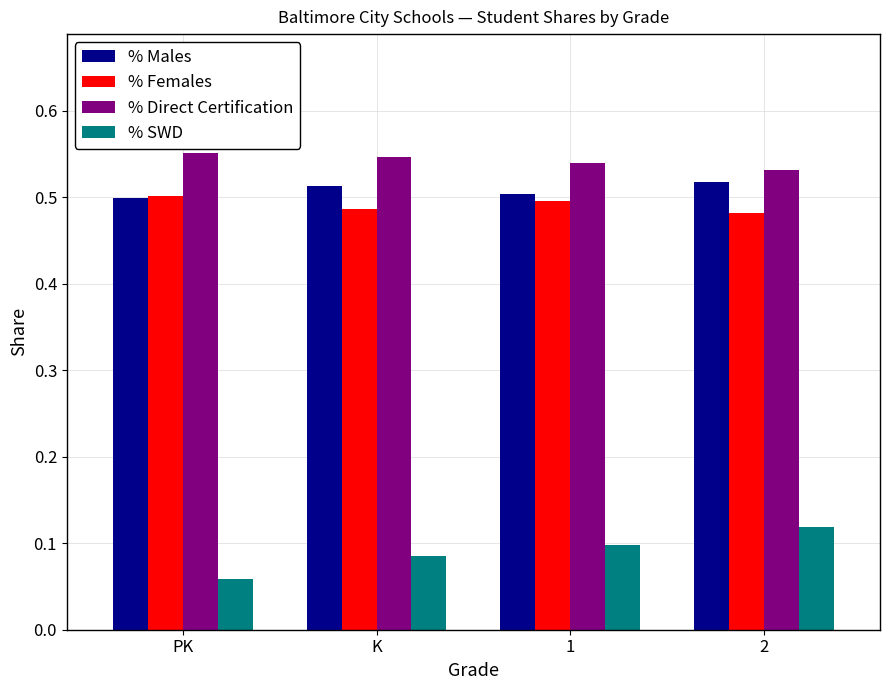

Count the % Females values in the range 0 to 1.

4